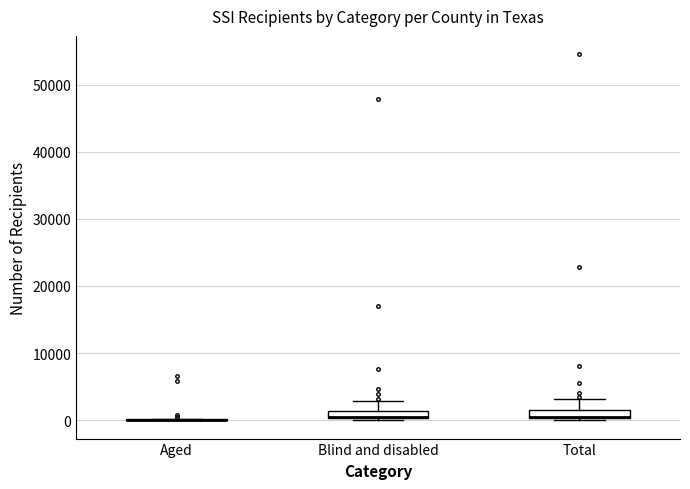

Where is the upper edge of the box for Total on the y-axis? The values are not printed on the chart, so give them approximately, as read against the axis.

1000